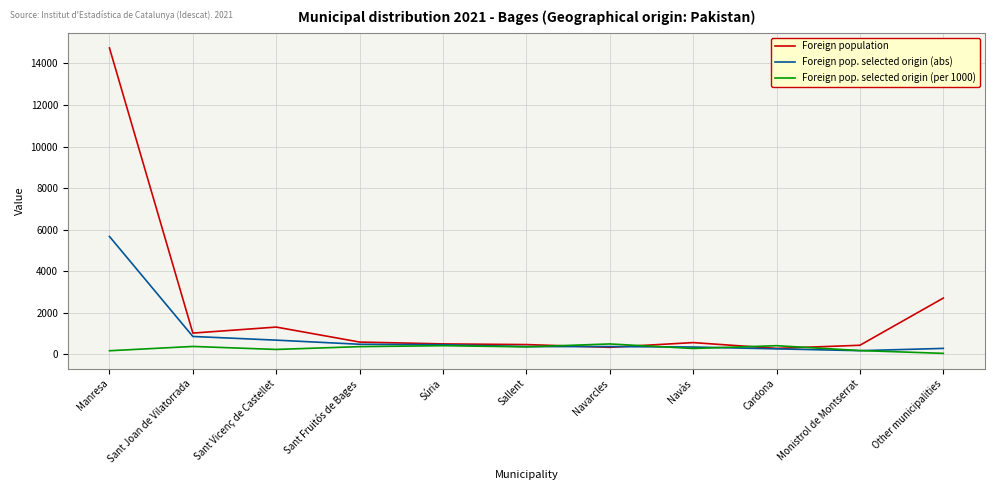

True or false: Foreign pop. selected origin (abs) has a value of 353 at Navàs.

True